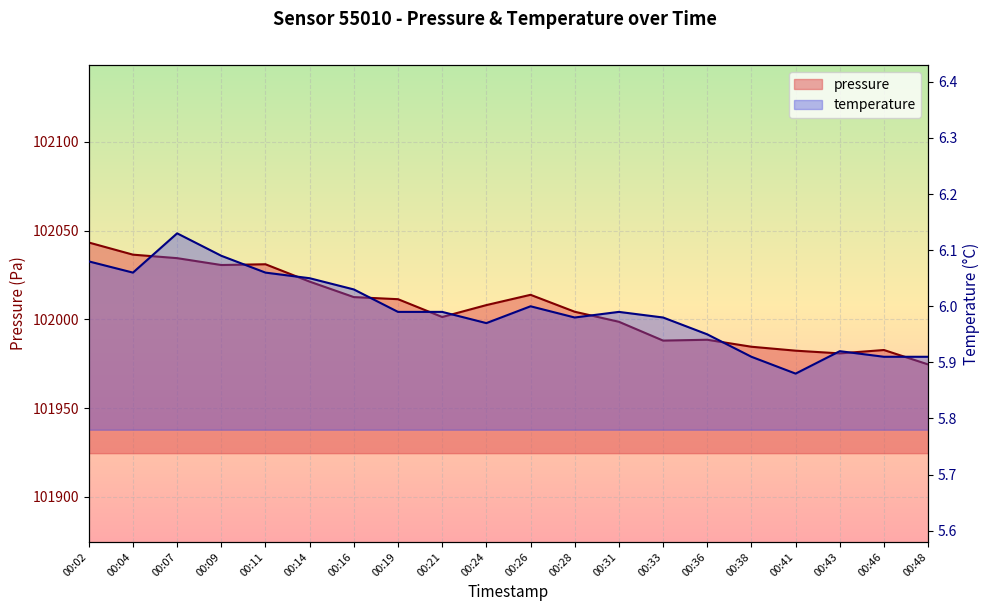

What is the total value across all series at 00:31?

102004.7